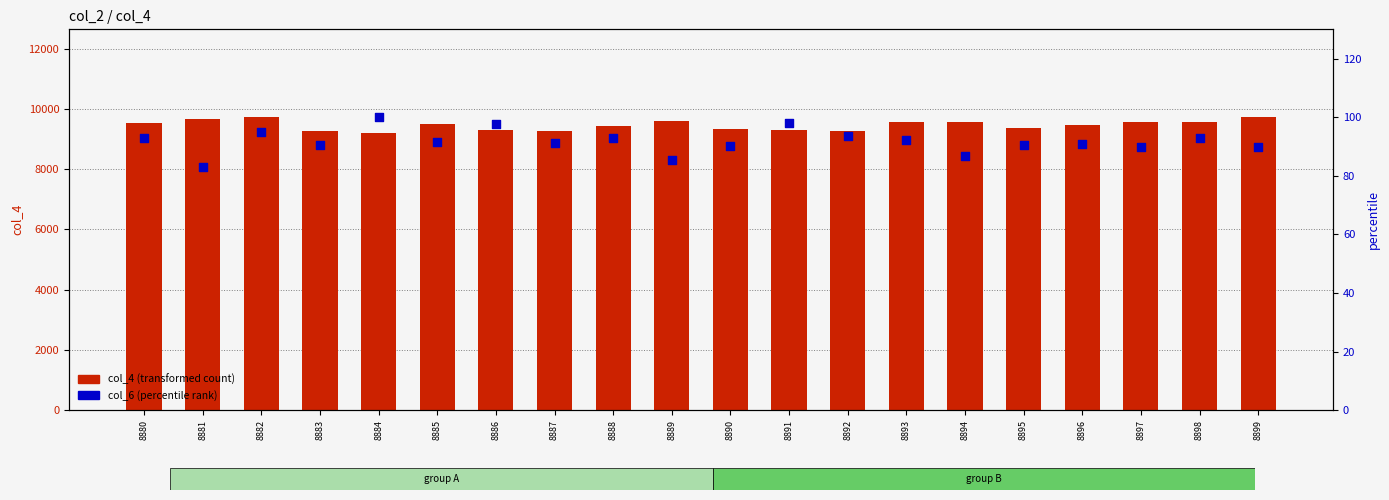

At which category is the sum across all series the highest?

8882